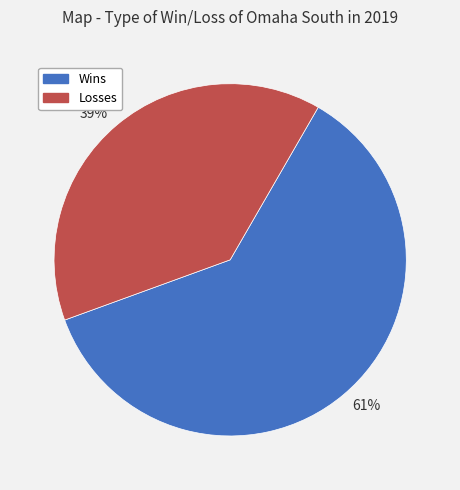

The 39% slice represents 39% of the pie. True or false?

True